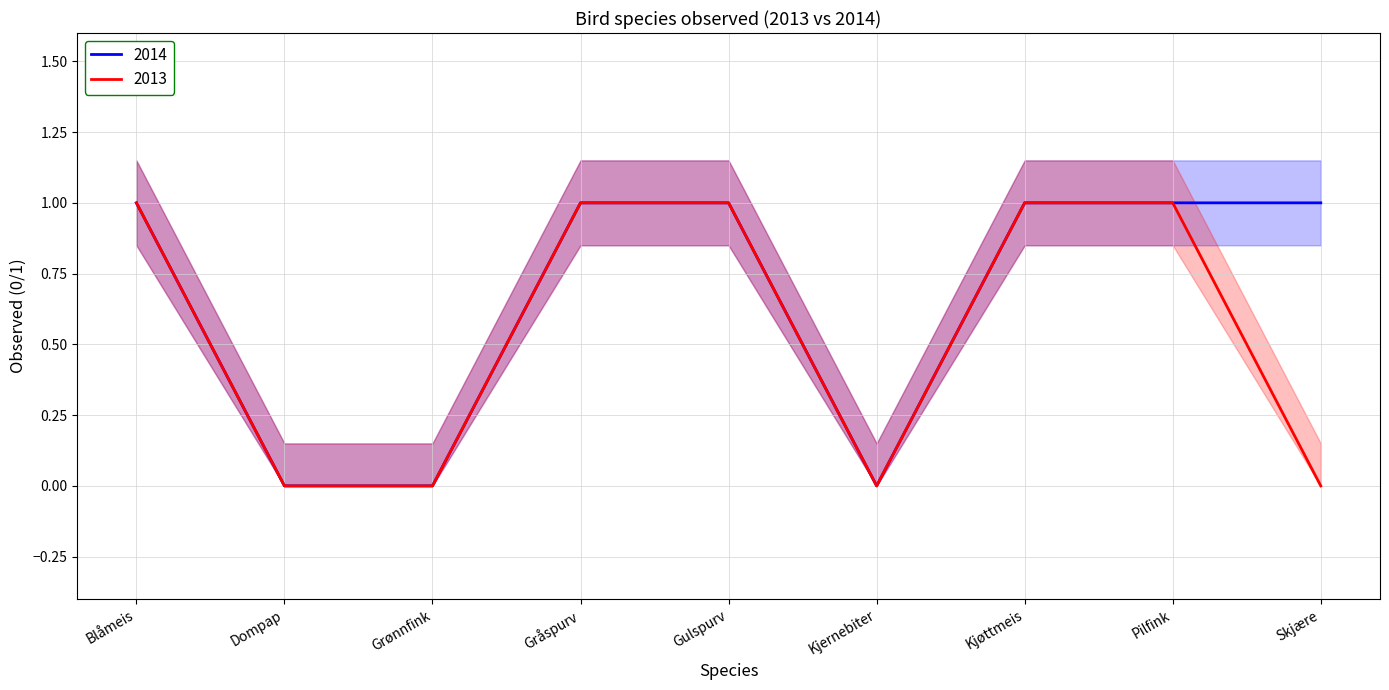

In 2014, how many points are lower than both neighbors (excluding endpoints)?

1